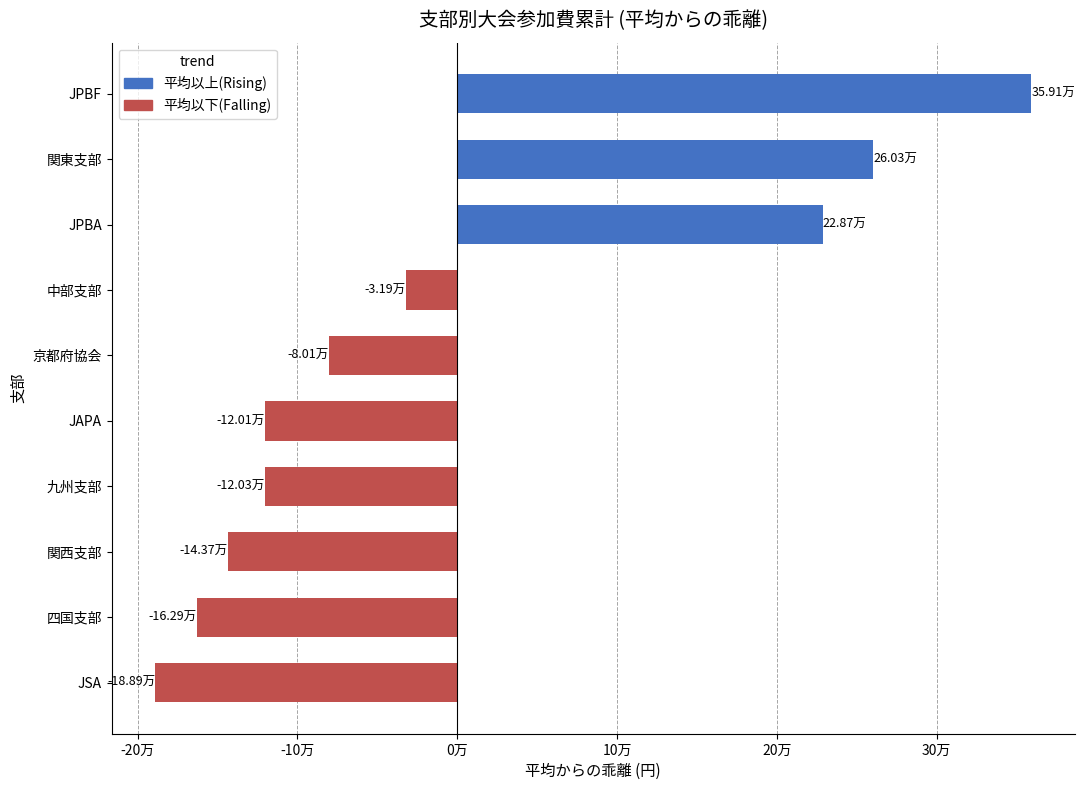

True or false: the data shows 26743 at JAPA.

False